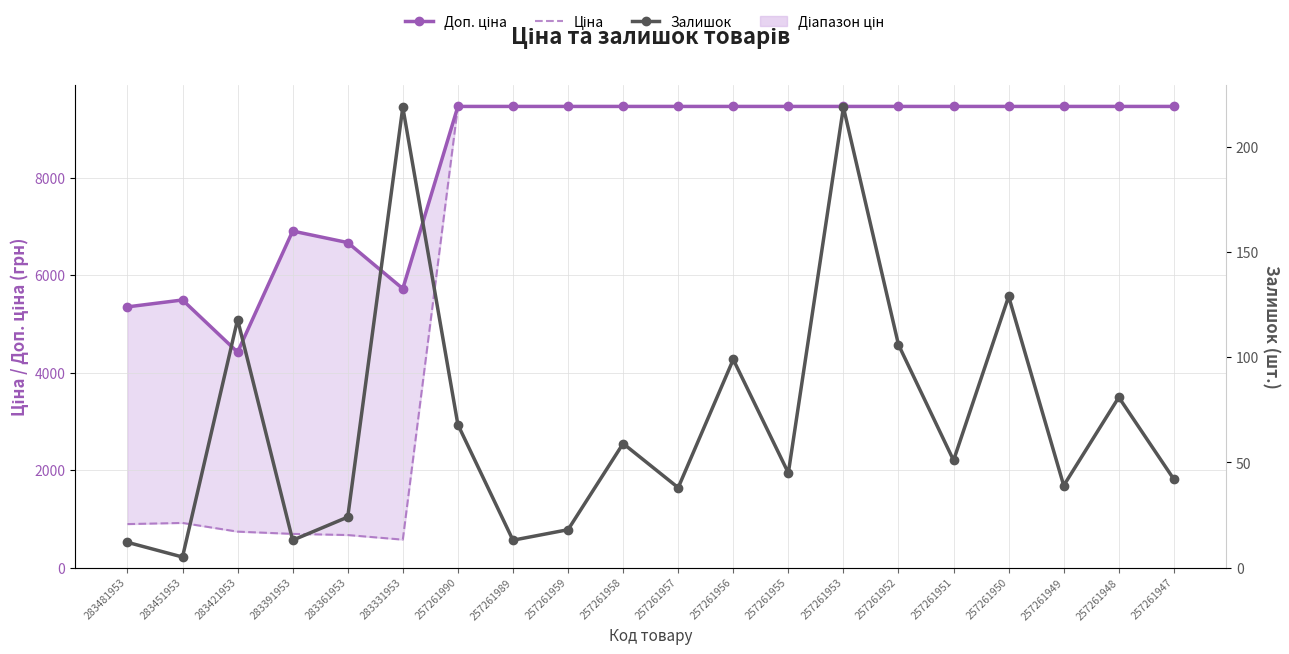

What is the difference between the maximum and minimum values in the Залишок series?

214.0